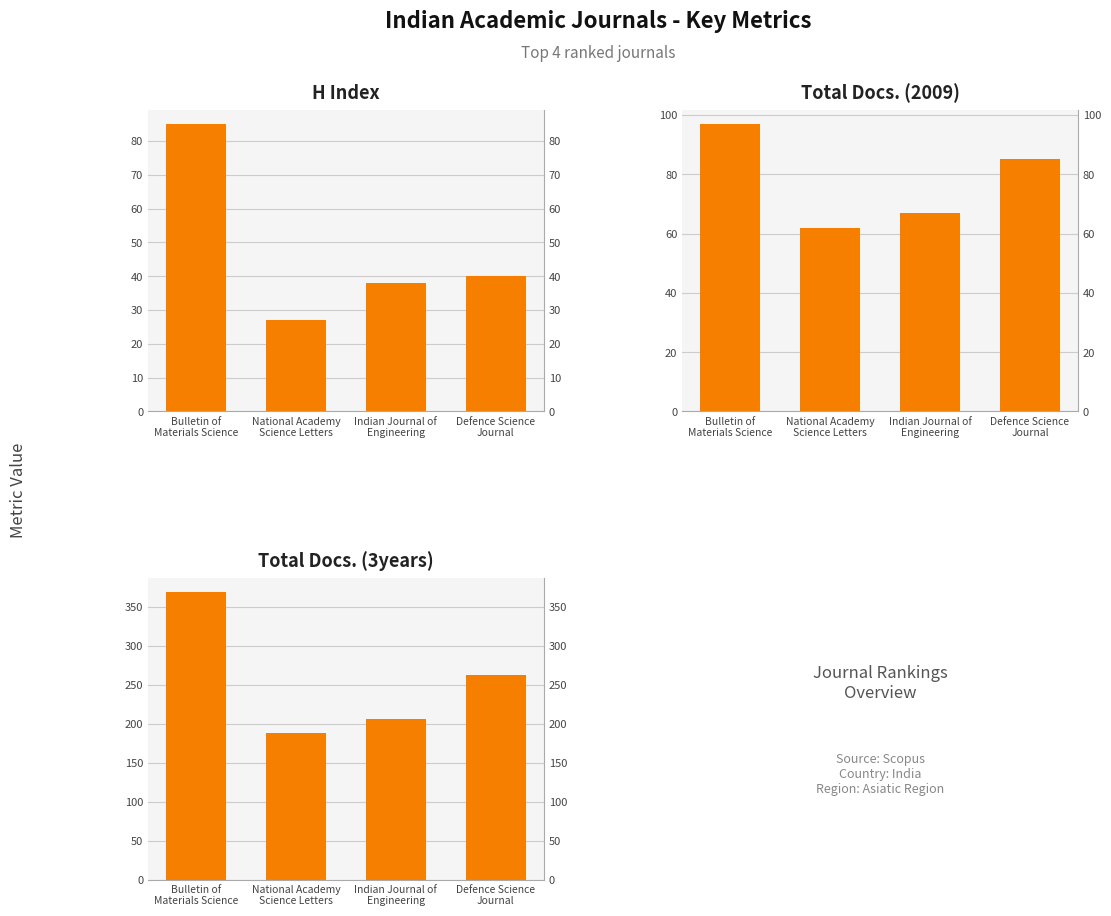

What position from the right is National Academy
Science Letters?

3